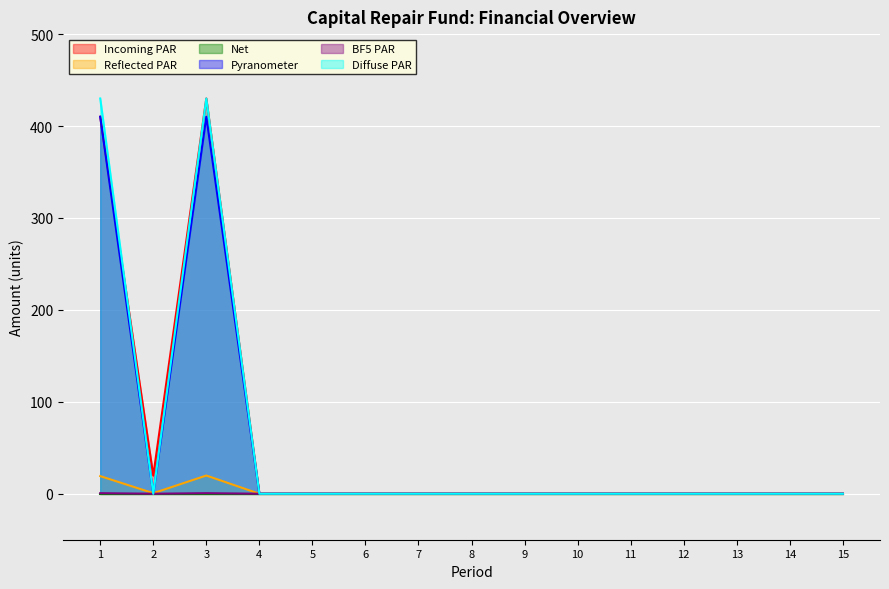

How many series are shown in this chart?

6